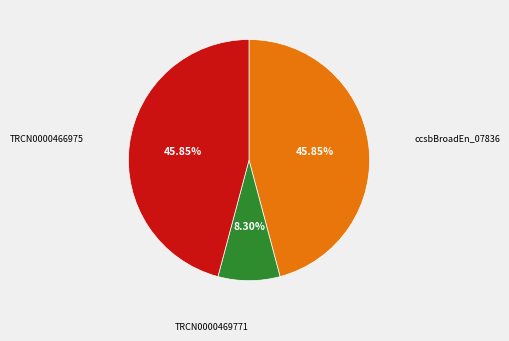

To the nearest percent, what is the difference between the TRCN0000466975 and TRCN0000469771 slice percentages?

38%